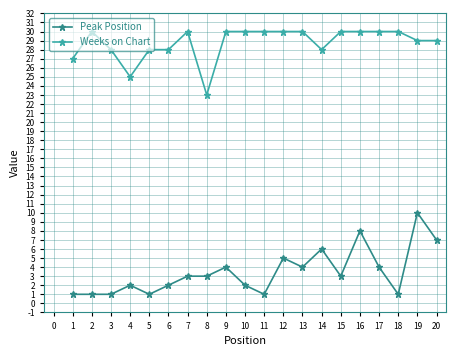

What is the smallest value displayed?

1